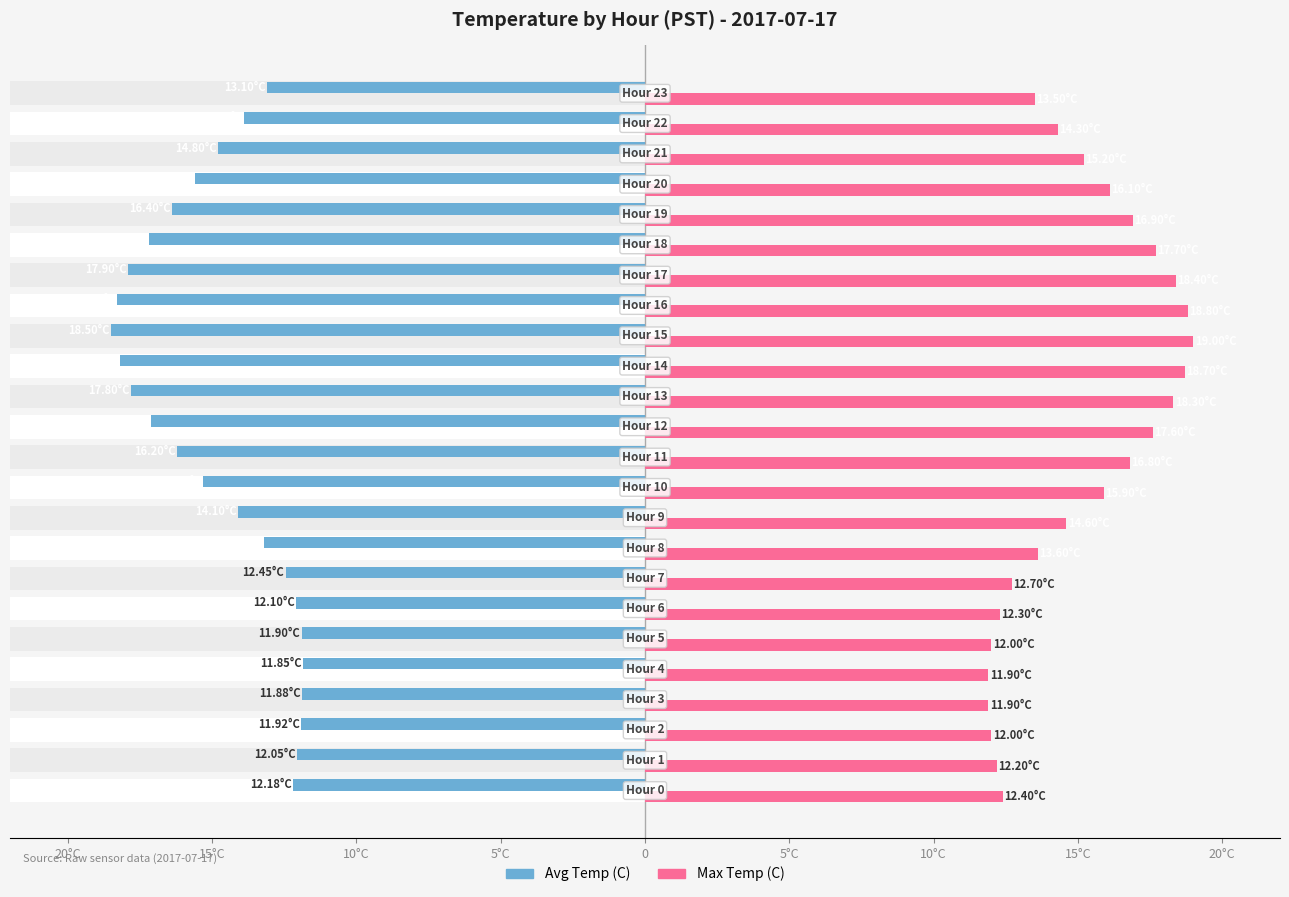

What is the lowest value of the Max Temp (C) series?

11.9